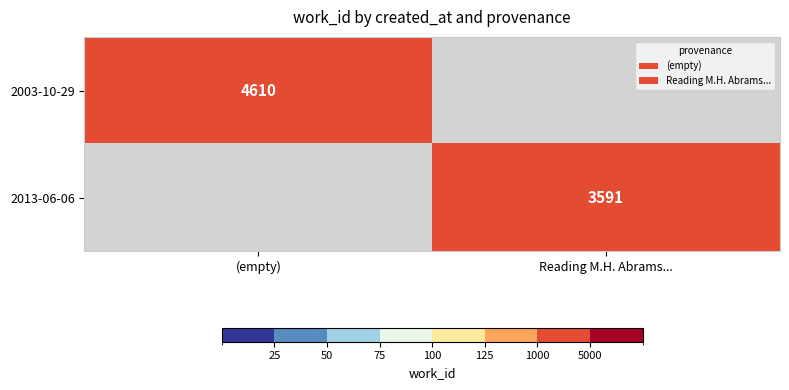

What is the maximum value shown in the chart?

4610.0